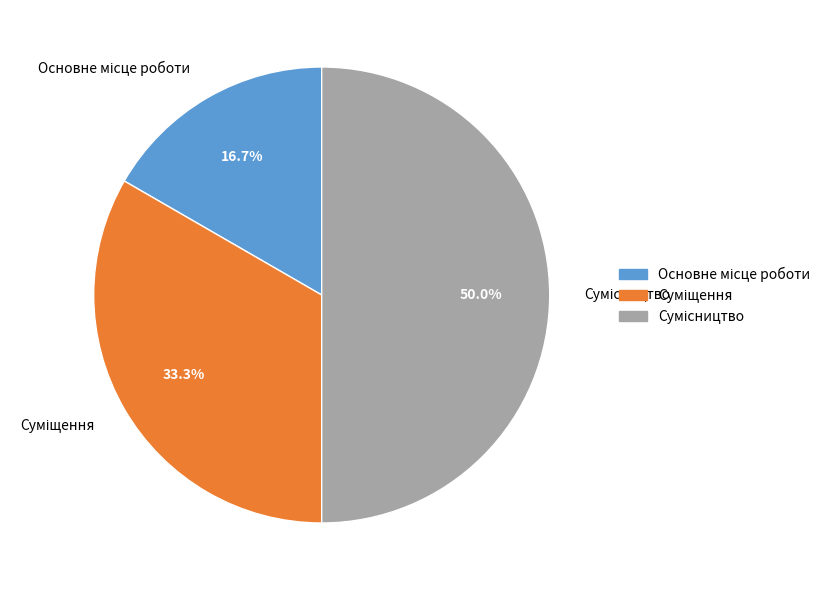

To the nearest percent, what percentage of the pie is Сумісництво?

50%